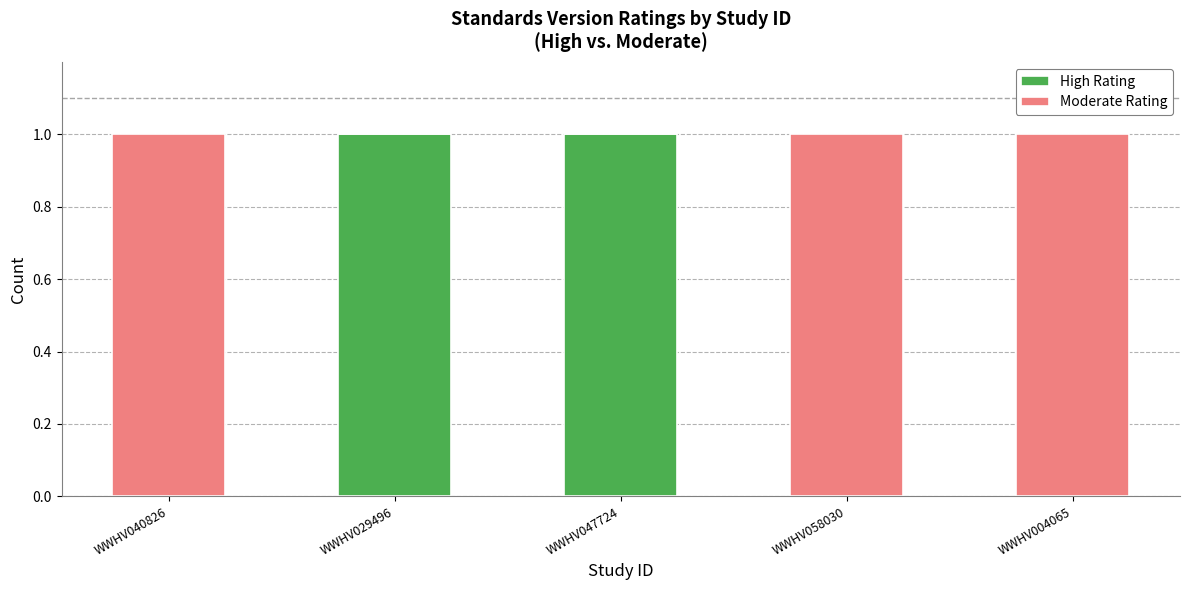

How many distinct data groups are displayed?

2